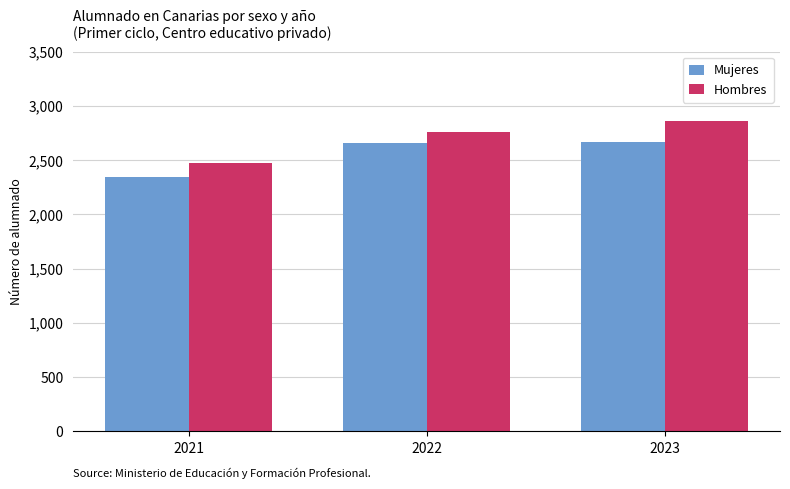

What is the difference between the highest and lowest values at 2021?

134